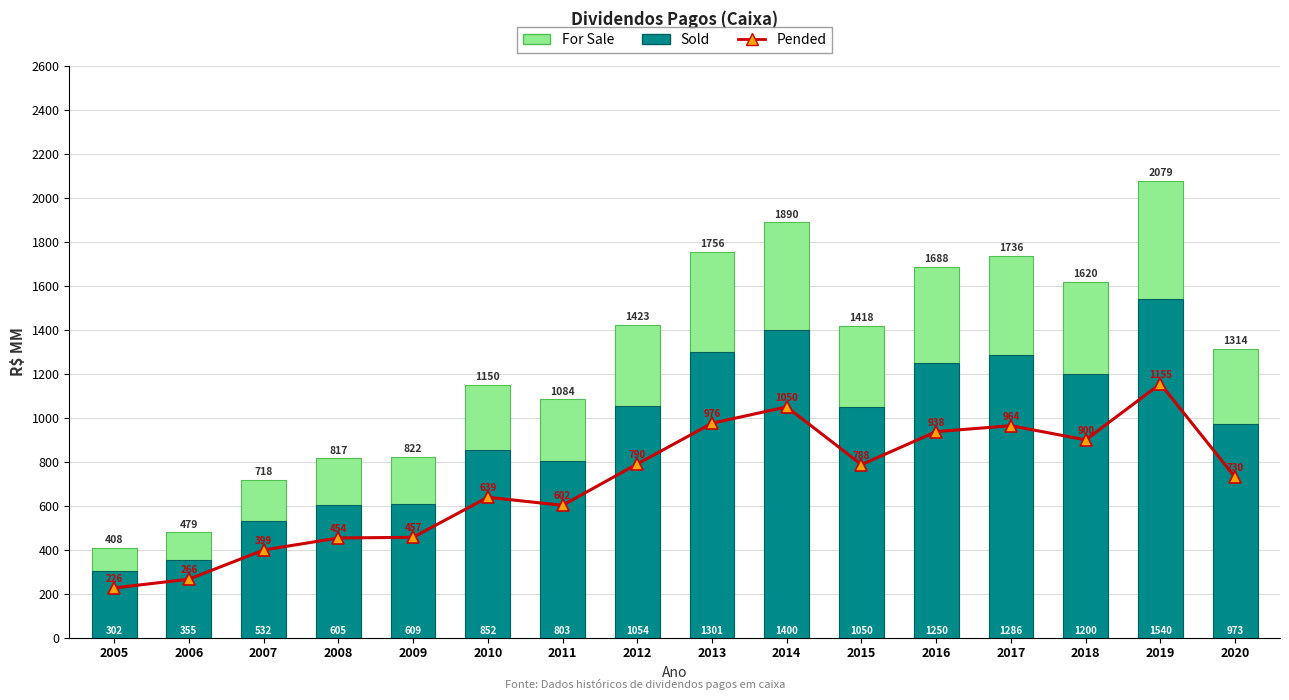

What is the value of the R$ MM bar at the 14th from the left?

1200.0